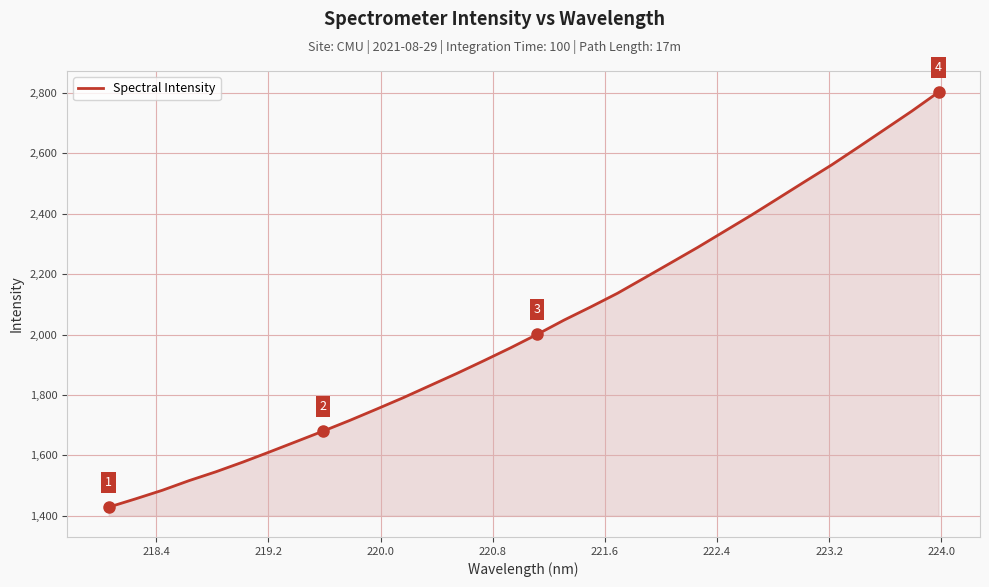

Reading left to right, what are all the values shown in this chart?

1428.5	1455.9	1484.3	1516.3	1545.5	1577.4	1611.1	1645.6	1680.1	1715.7	1753.0	1791.0	1831.2	1871.3	1913.0	1955.7	2000.6	2047.6	2091.3	2136.6	2187.0	2237.7	2288.6	2341.8	2395.0	2450.4	2506.1	2561.2	2620.0	2679.6	2739.4	2802.2